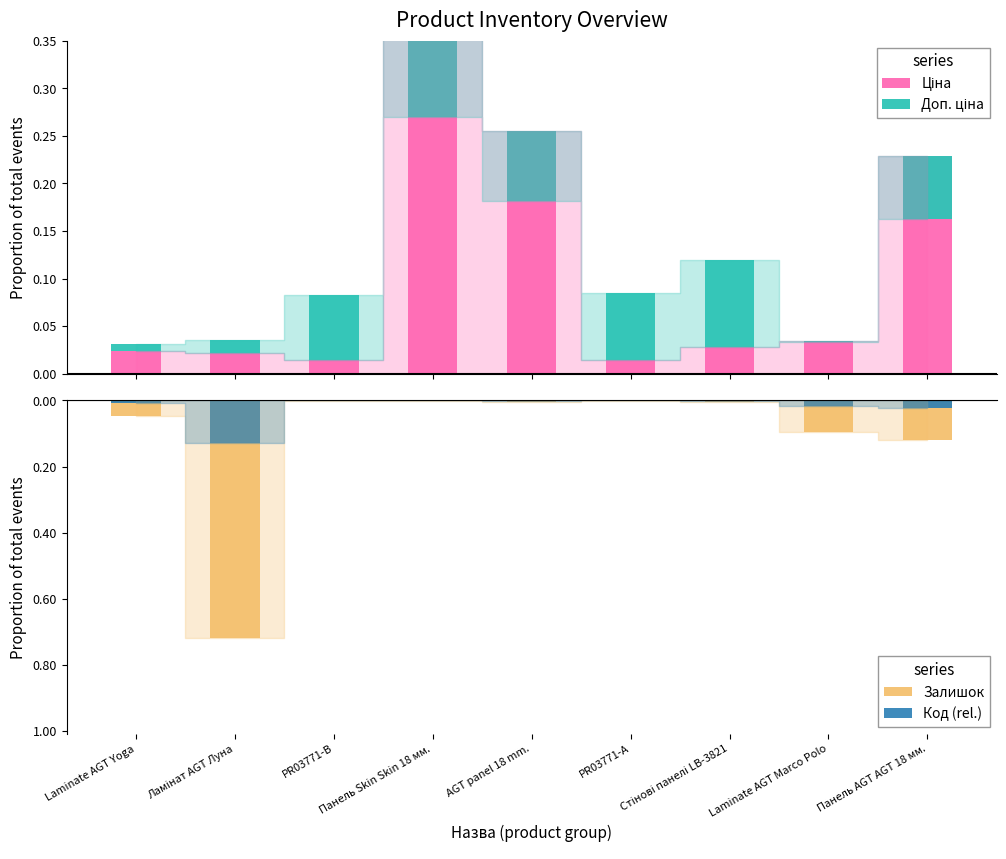

Which series has the widest spread of values?

Залишок